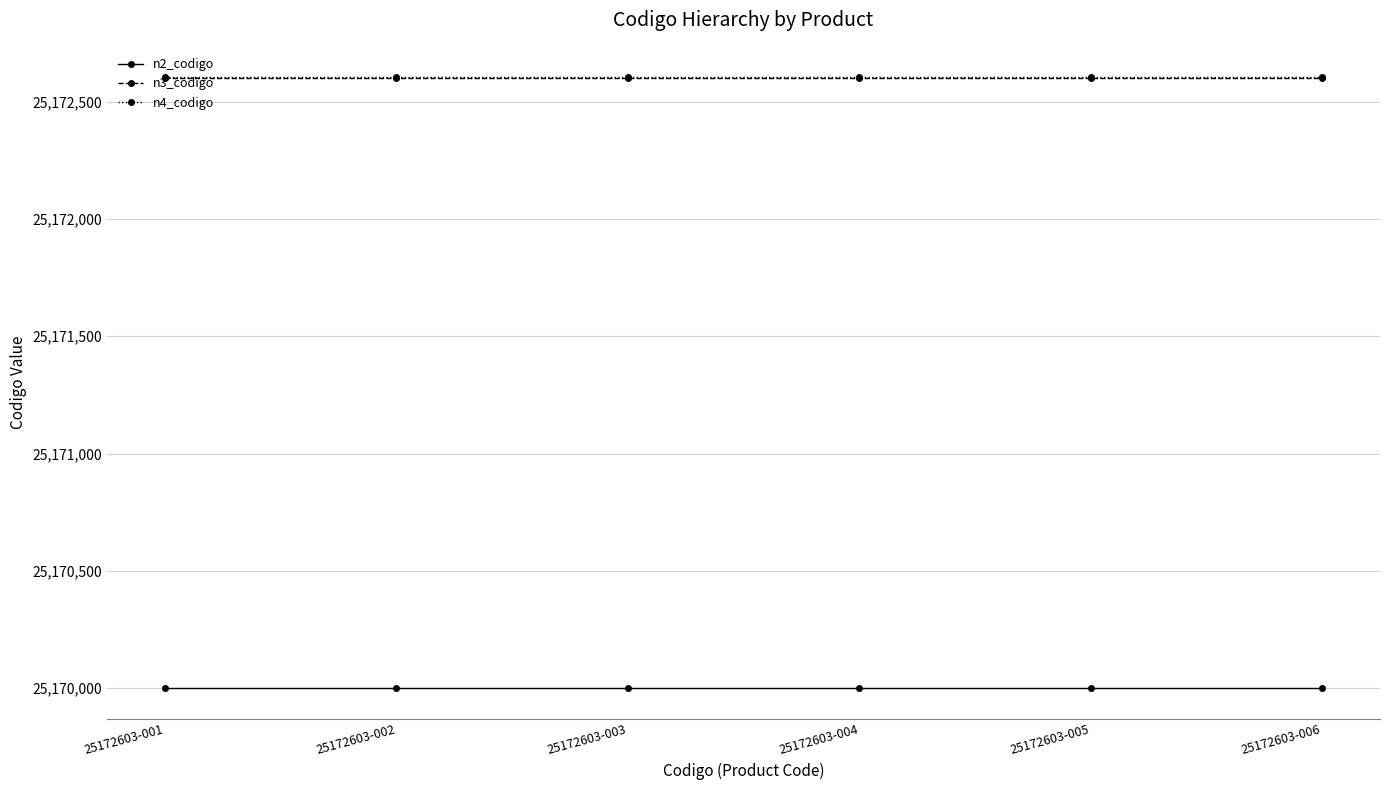

At how many categories does at least one series exceed 25171744?

6